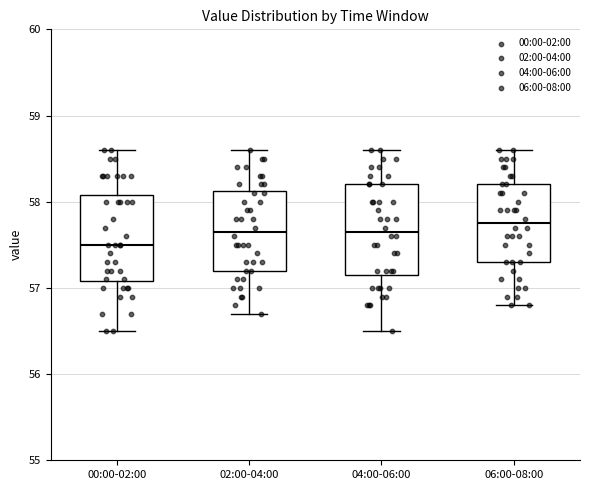

Reading left to right, transcribe this box plot: for each box, give where its median line is, the range the box spans, and where its two whiskers end, as read against the y-axis. The values are not printed on the chart, so give them approximately, as read against the axis.

00:00-02:00: median 57.5, box 57.1 to 58.1, whiskers 56.5 to 58.6
02:00-04:00: median 57.7, box 57.2 to 58.1, whiskers 56.7 to 58.6
04:00-06:00: median 57.7, box 57.2 to 58.2, whiskers 56.5 to 58.6
06:00-08:00: median 57.8, box 57.3 to 58.2, whiskers 56.8 to 58.6